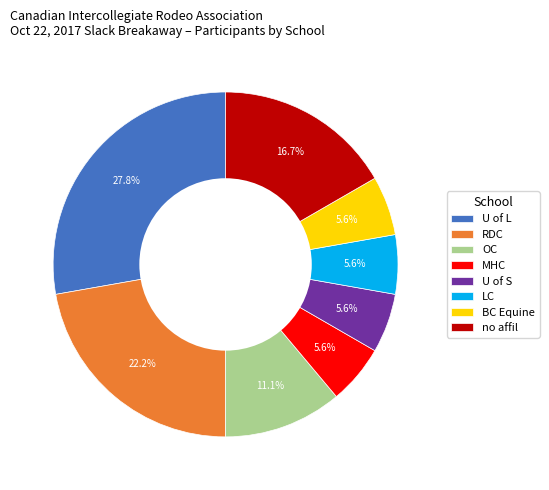

Which category has the biggest portion of the pie?

U of L